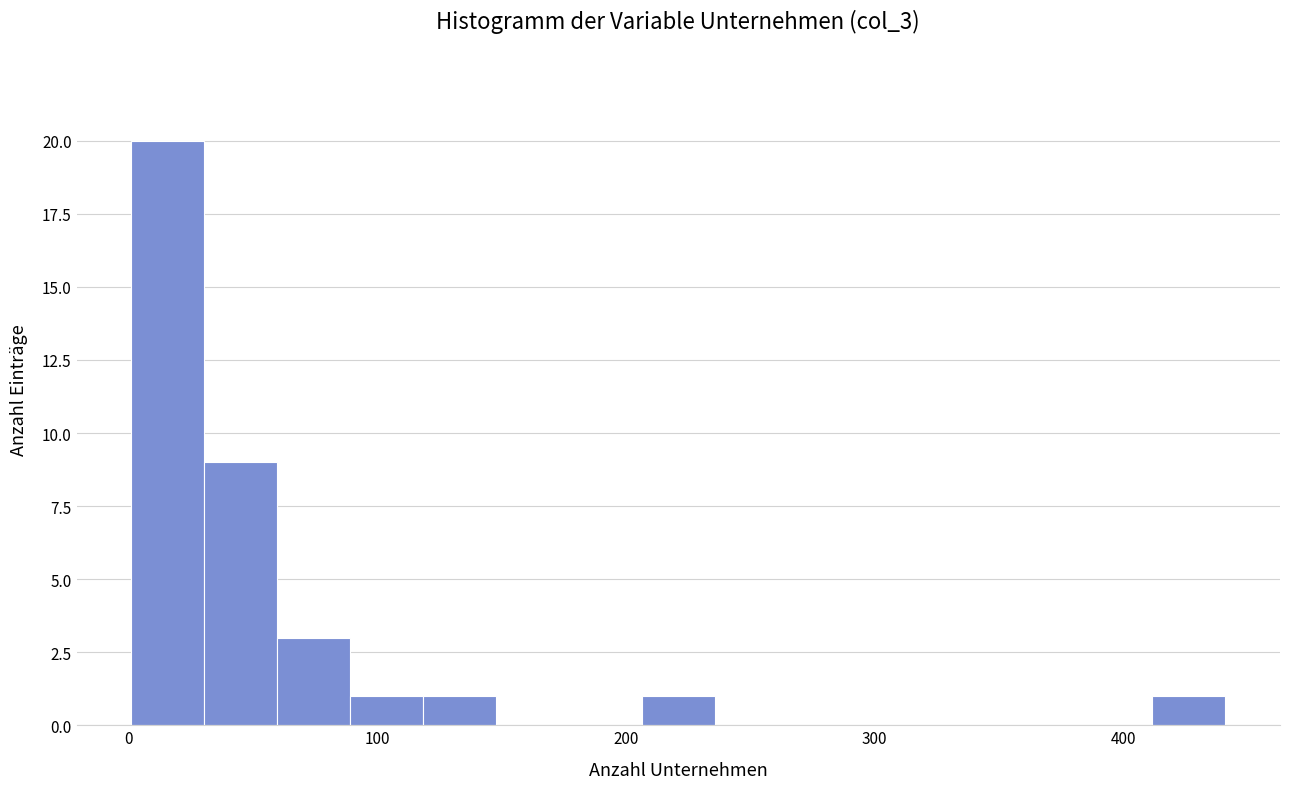

Read against the x-axis, roughly where is the centre of the tallest bar?

20